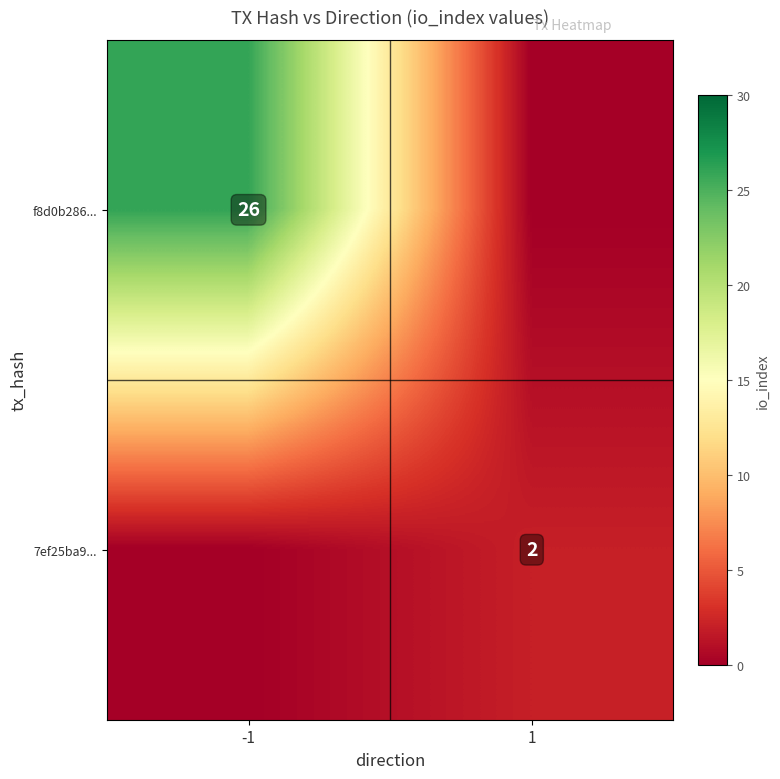

The 7ef25ba9... series shows 2 at 1. True or false?

True